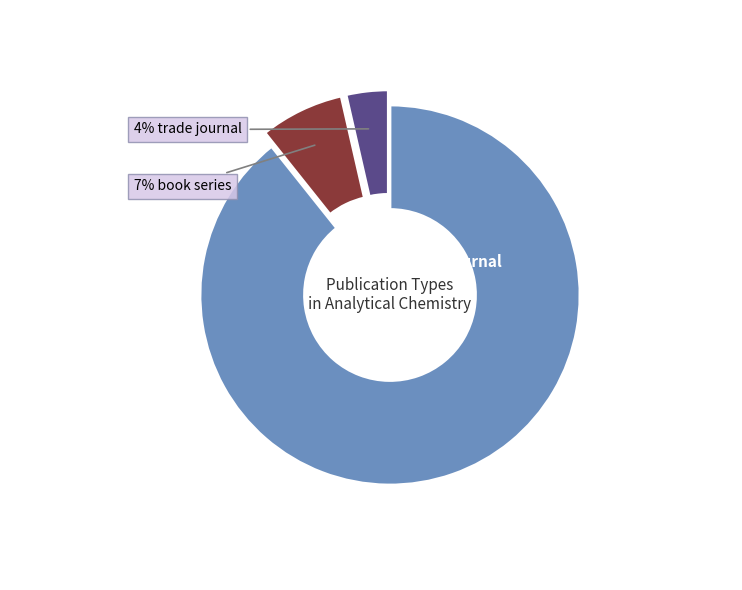

To the nearest percent, what is the average slice percentage?

33%